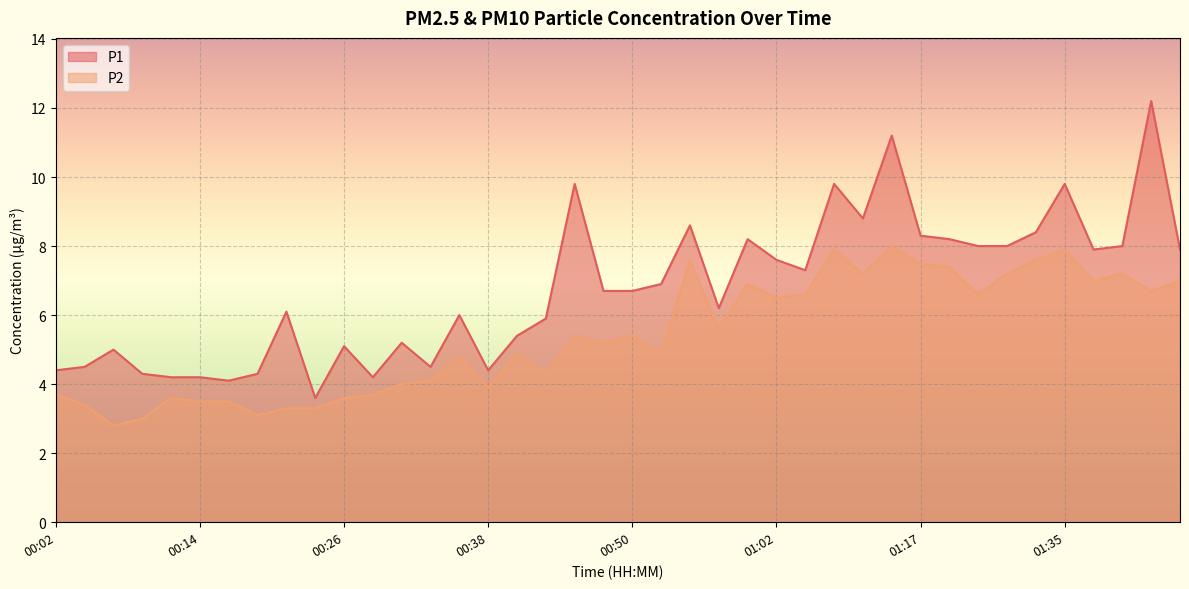

At how many categories does at least one series exceed 4?

39